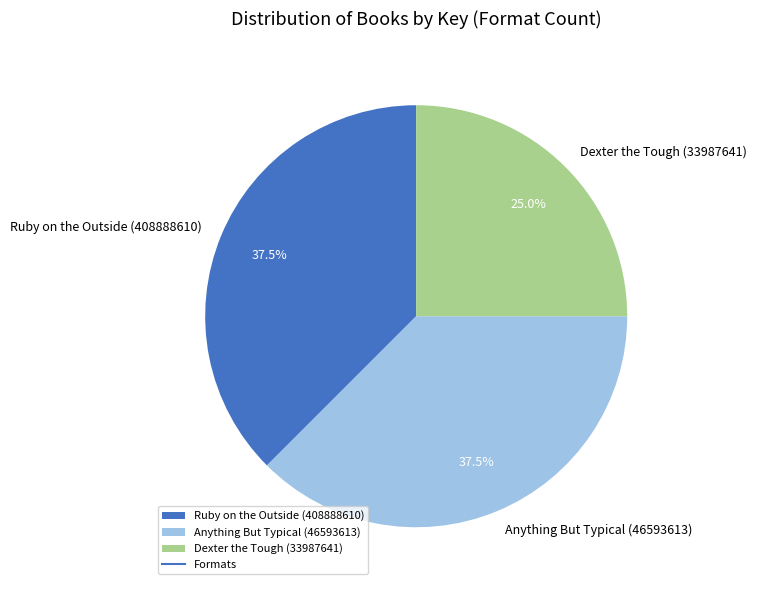

Count the number of slices in the pie.

3